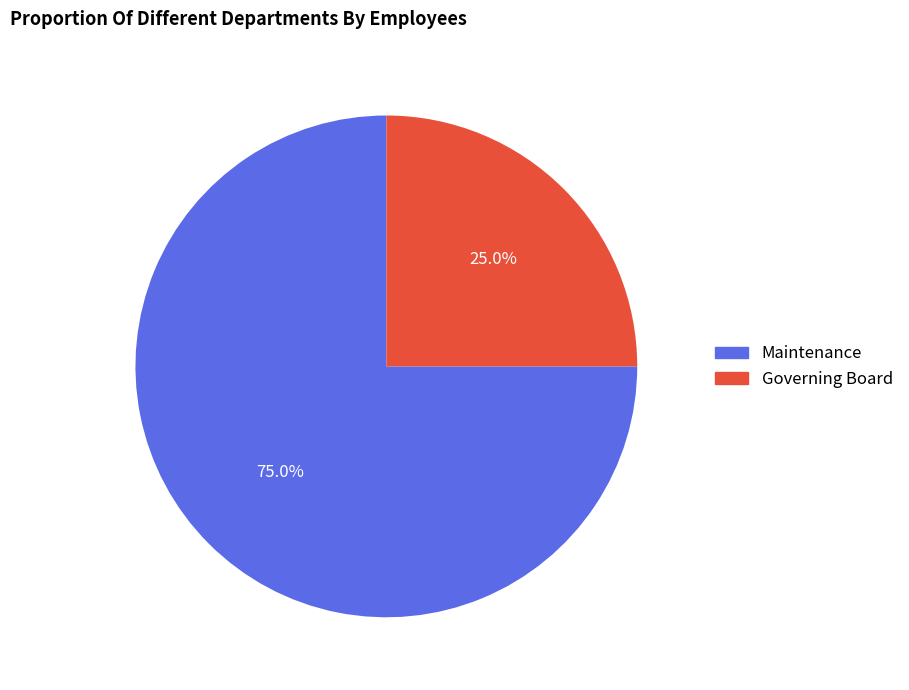

To the nearest percent, what is the difference between the Governing Board and Maintenance slice percentages?

50%